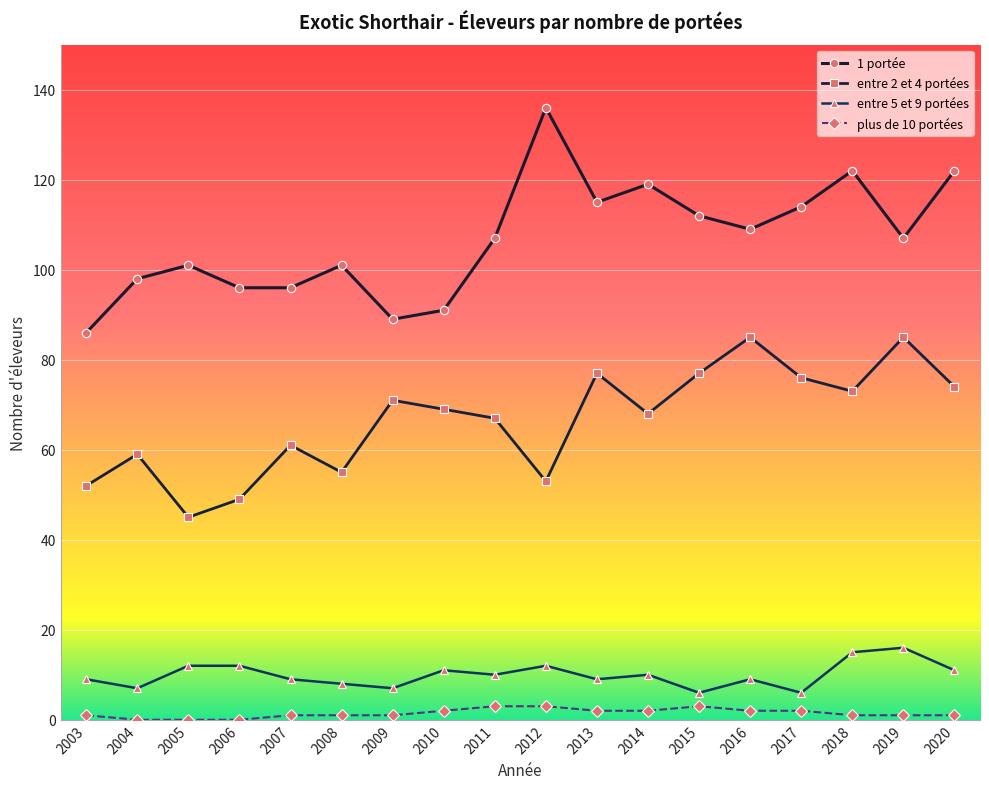

Which series has the largest range (max minus min)?

1 portée